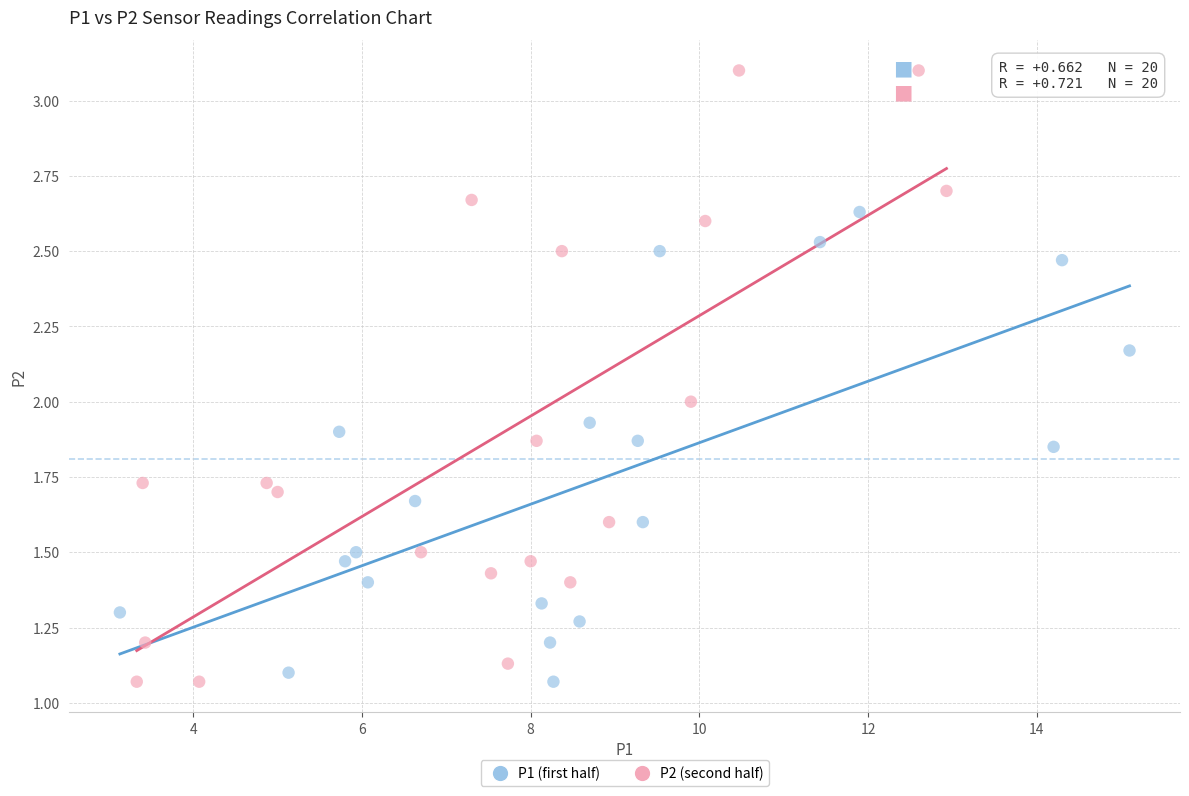

Which series contains the highest Y value?

P2 (second half)